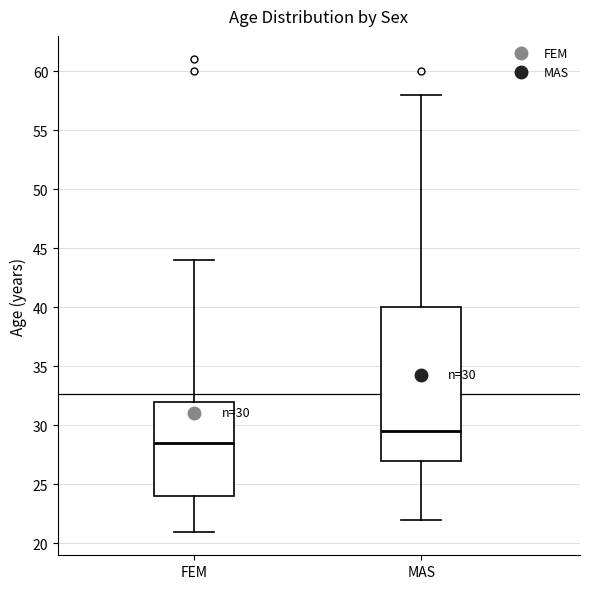

Comparing the boxes themselves (not the whiskers), which one is the tallest?

MAS